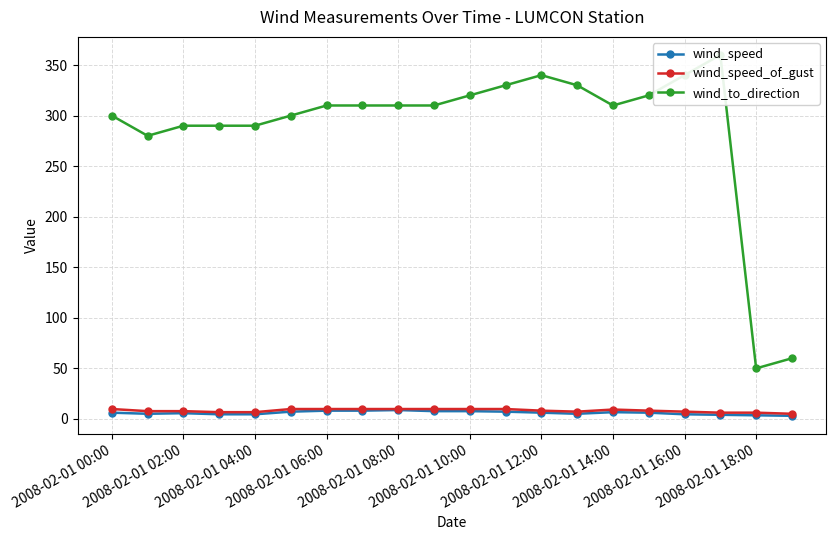

True or false: wind_speed has a value of 3.6 at 2008-02-01 18:00.

True